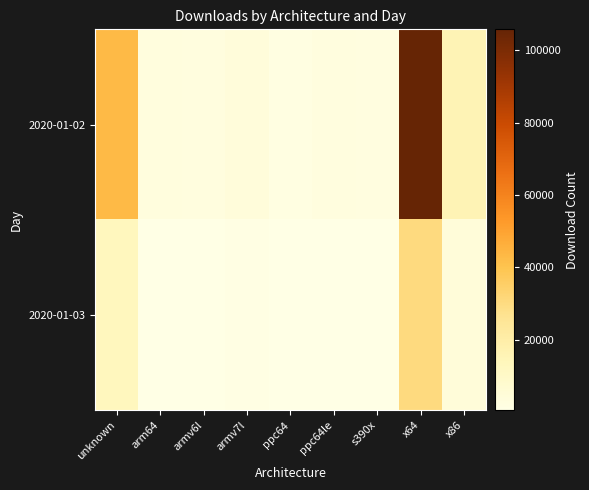

Rank the series by their average value, from lowest to highest.

2020-01-03, 2020-01-02